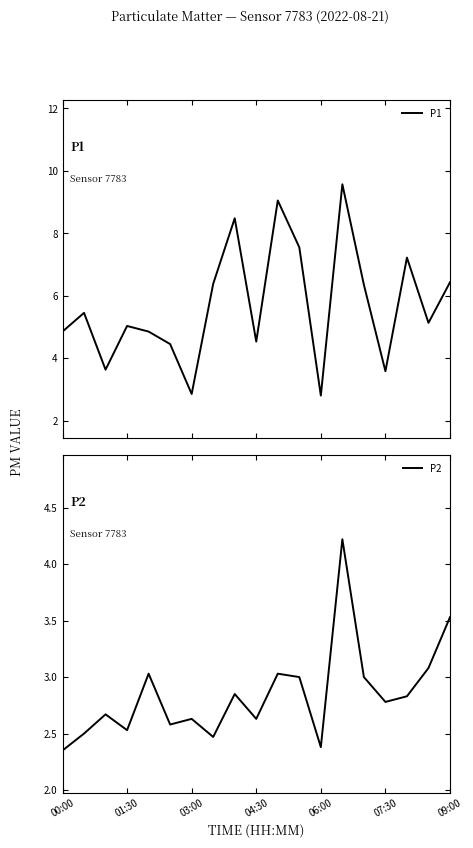

Rank the series by their average value, from lowest to highest.

P2, P1